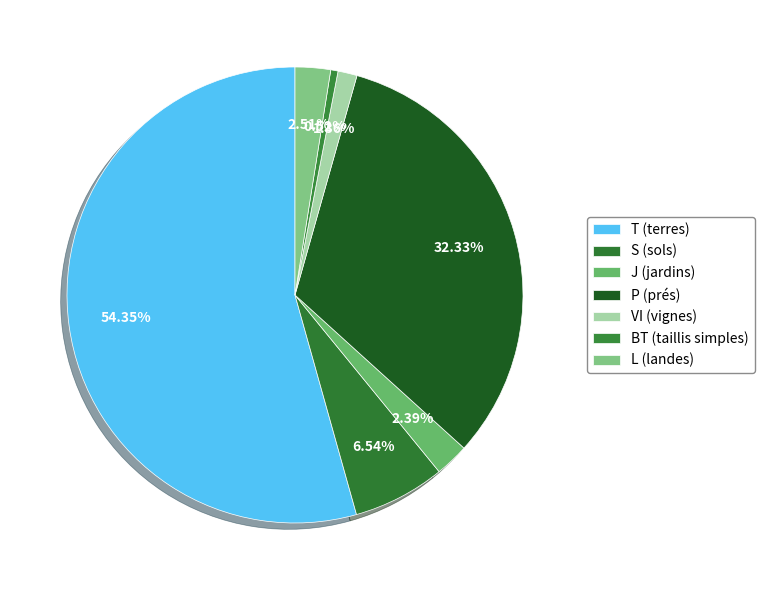

How many segments does this pie chart have?

7